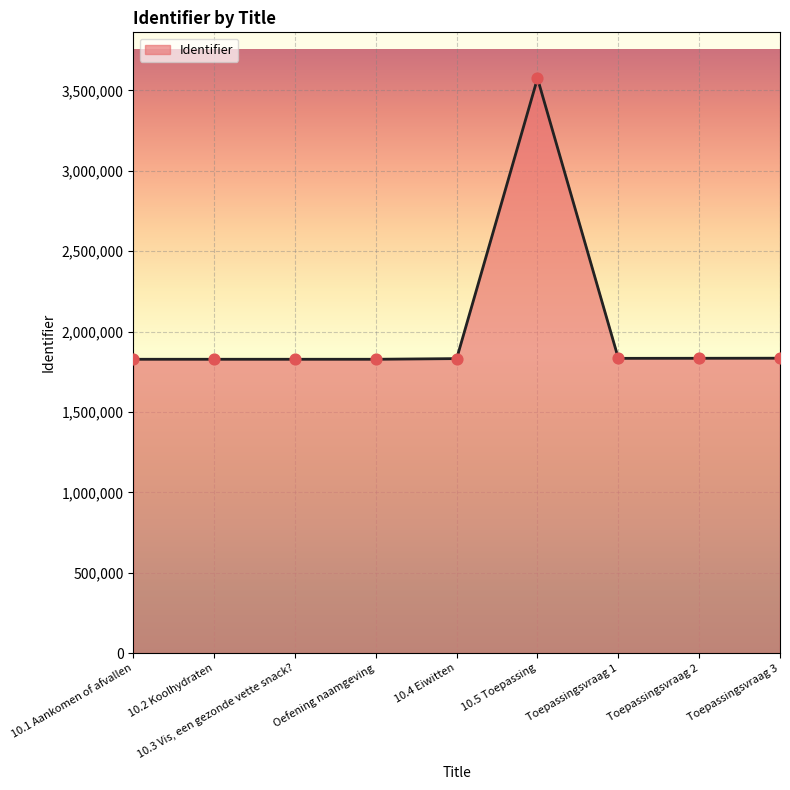

What is the change in value from 10.1 Aankomen of afvallen to 10.3 Vis, een gezonde vette snack??

+33